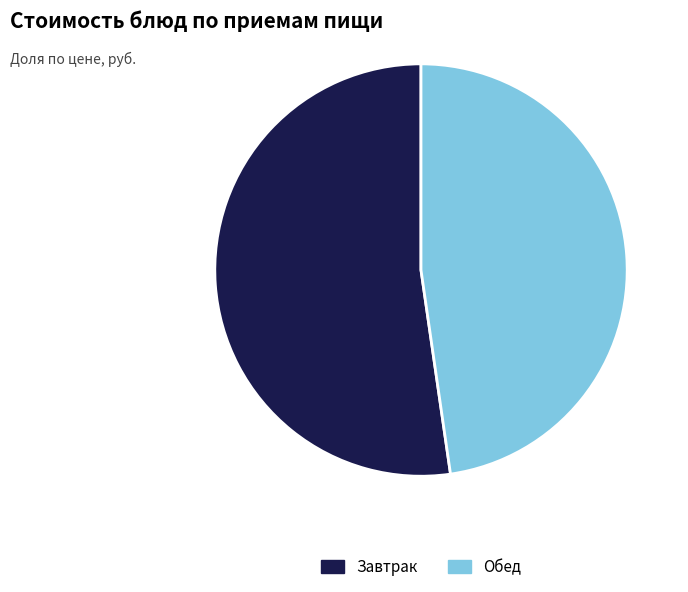

Which category has the biggest portion of the pie?

Завтрак